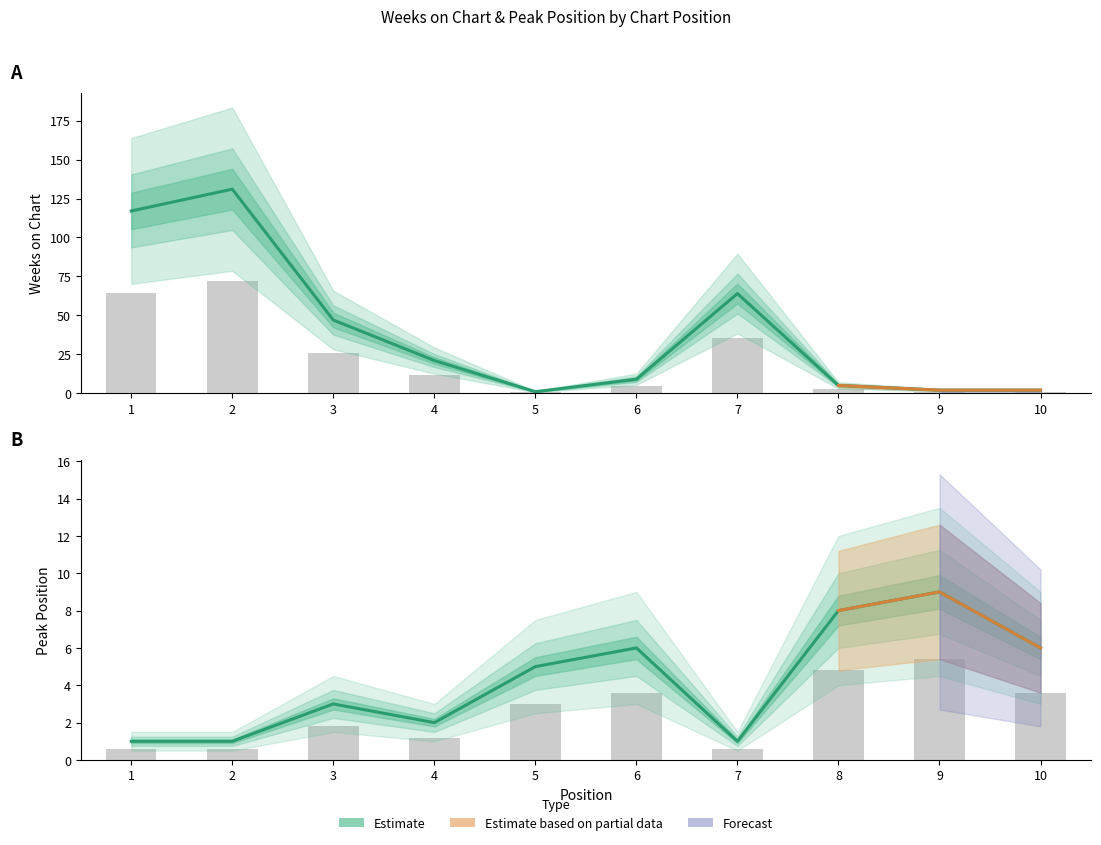

Read the Weeks on Chart value at 10.

2